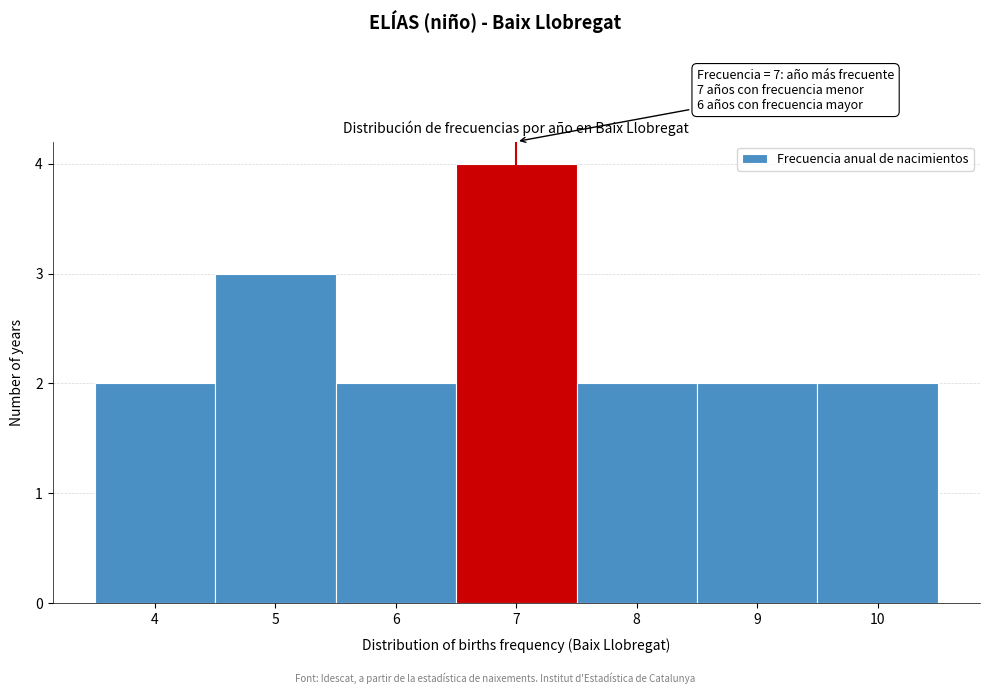

Which range on the x-axis has the tallest bar?

6.5 to 7.5